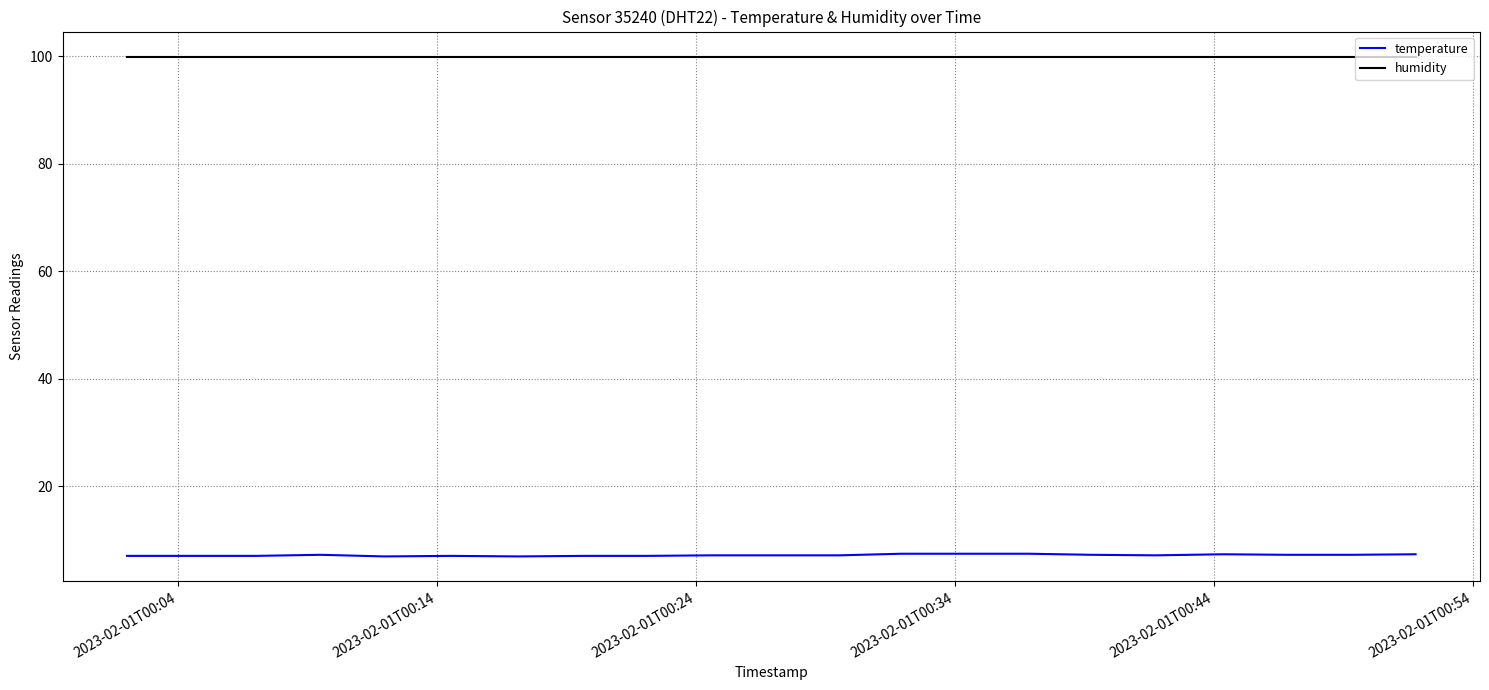

True or false: temperature and humidity cross at least once.

False